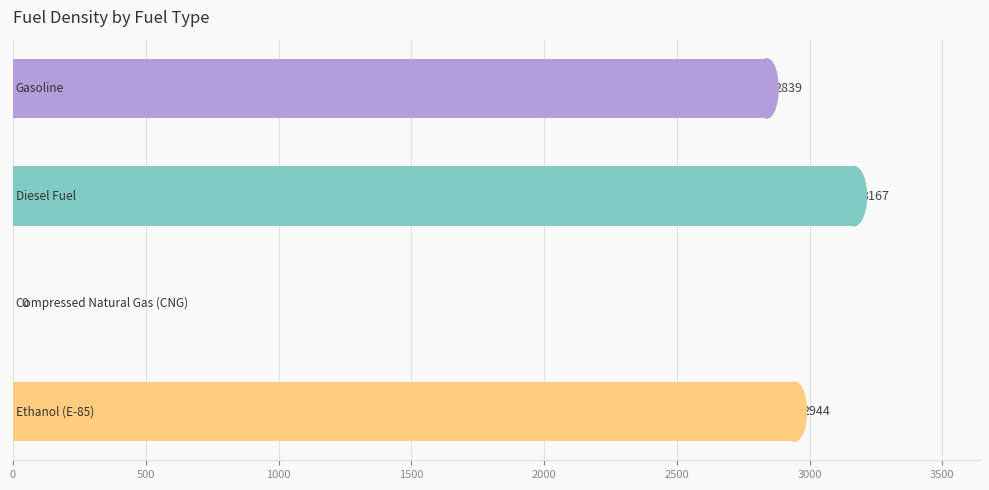

What is the maximum value shown in the chart?

3167